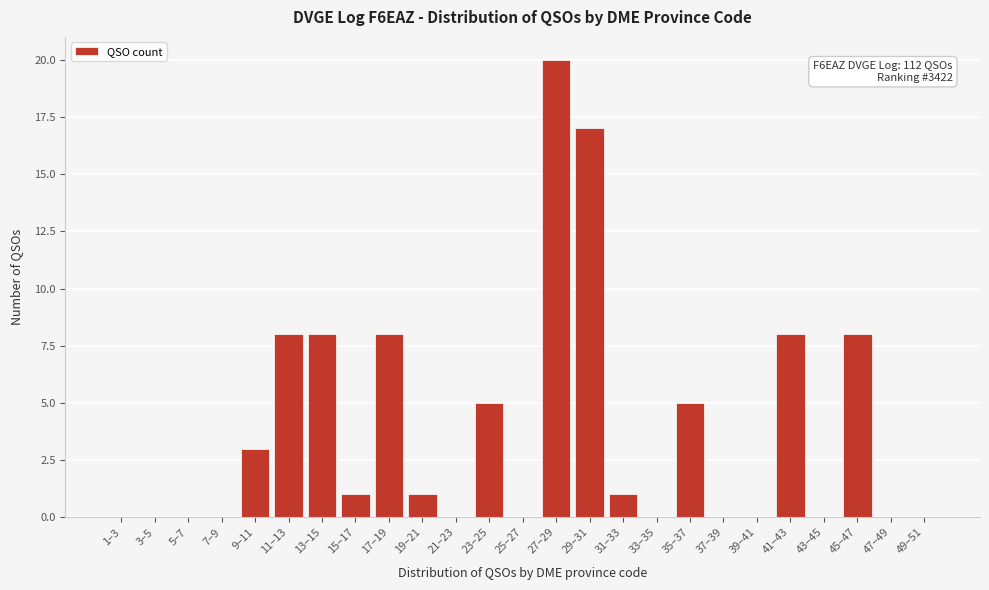

Reading right to left, list all the values displayed in this chart.

49–51=0	47–49=0	45–47=8	43–45=0	41–43=8	39–41=0	37–39=0	35–37=5	33–35=0	31–33=1	29–31=17	27–29=20	25–27=0	23–25=5	21–23=0	19–21=1	17–19=8	15–17=1	13–15=8	11–13=8	9–11=3	7–9=0	5–7=0	3–5=0	1–3=0